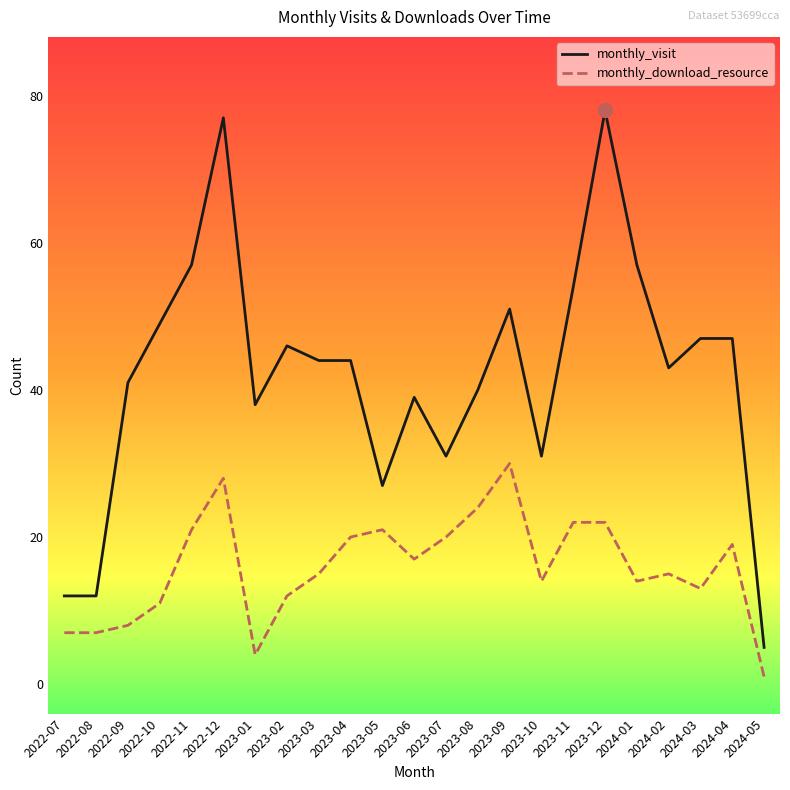

At which category is the sum across all series the highest?

2022-12